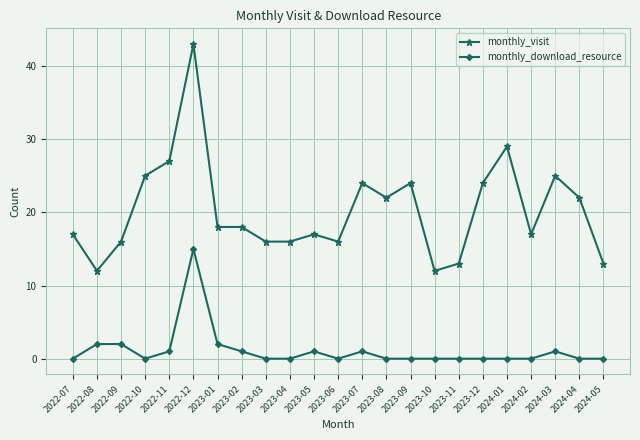

Reading left to right, list all the values displayed in this chart.

monthly_visit: 2022-07=17	2022-08=12	2022-09=16	2022-10=25	2022-11=27	2022-12=43	2023-01=18	2023-02=18	2023-03=16	2023-04=16	2023-05=17	2023-06=16	2023-07=24	2023-08=22	2023-09=24	2023-10=12	2023-11=13	2023-12=24	2024-01=29	2024-02=17	2024-03=25	2024-04=22	2024-05=13
monthly_download_resource: 2022-07=0	2022-08=2	2022-09=2	2022-10=0	2022-11=1	2022-12=15	2023-01=2	2023-02=1	2023-03=0	2023-04=0	2023-05=1	2023-06=0	2023-07=1	2023-08=0	2023-09=0	2023-10=0	2023-11=0	2023-12=0	2024-01=0	2024-02=0	2024-03=1	2024-04=0	2024-05=0